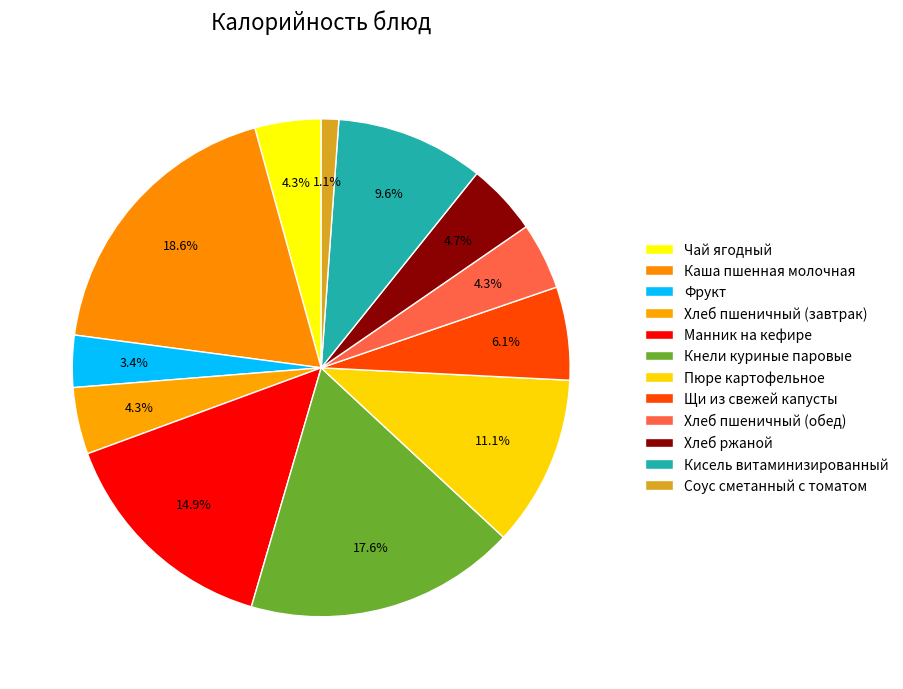

How many slices are in this pie chart?

12